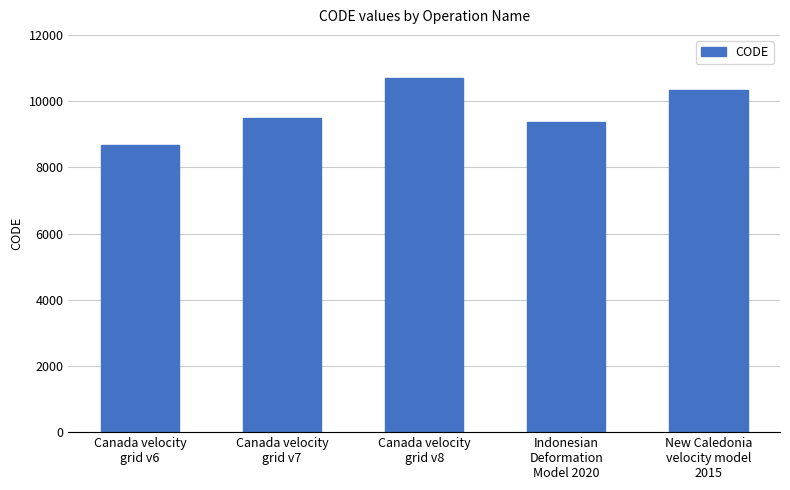

What is the approximate value at Indonesian
Deformation
Model 2020, to the nearest 100?

9400